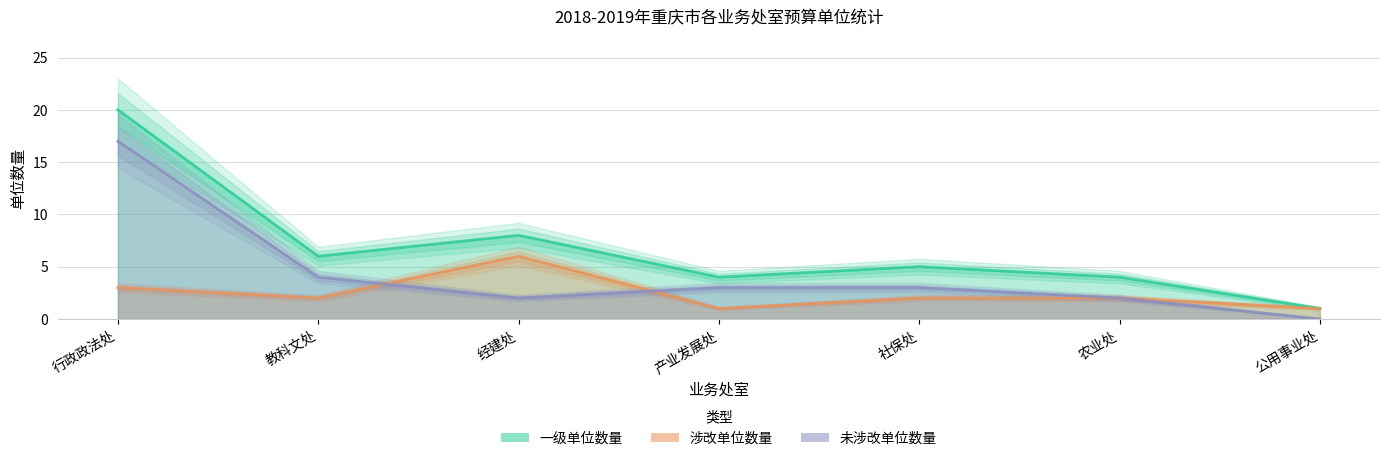

True or false: 未涉改单位数量 and 一级单位数量 intersect in this chart.

False